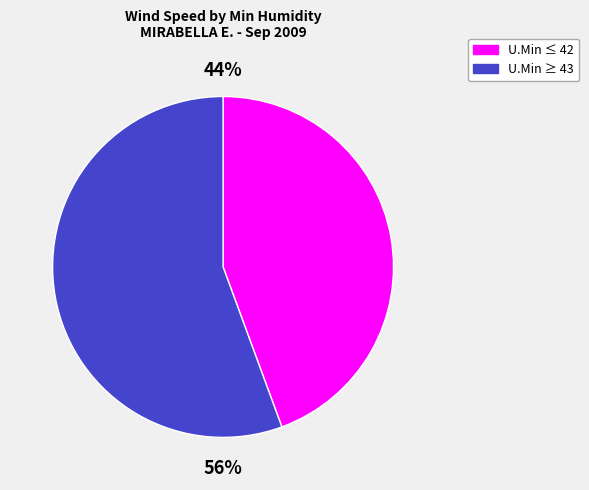

To the nearest percent, what is the average slice percentage?

50%